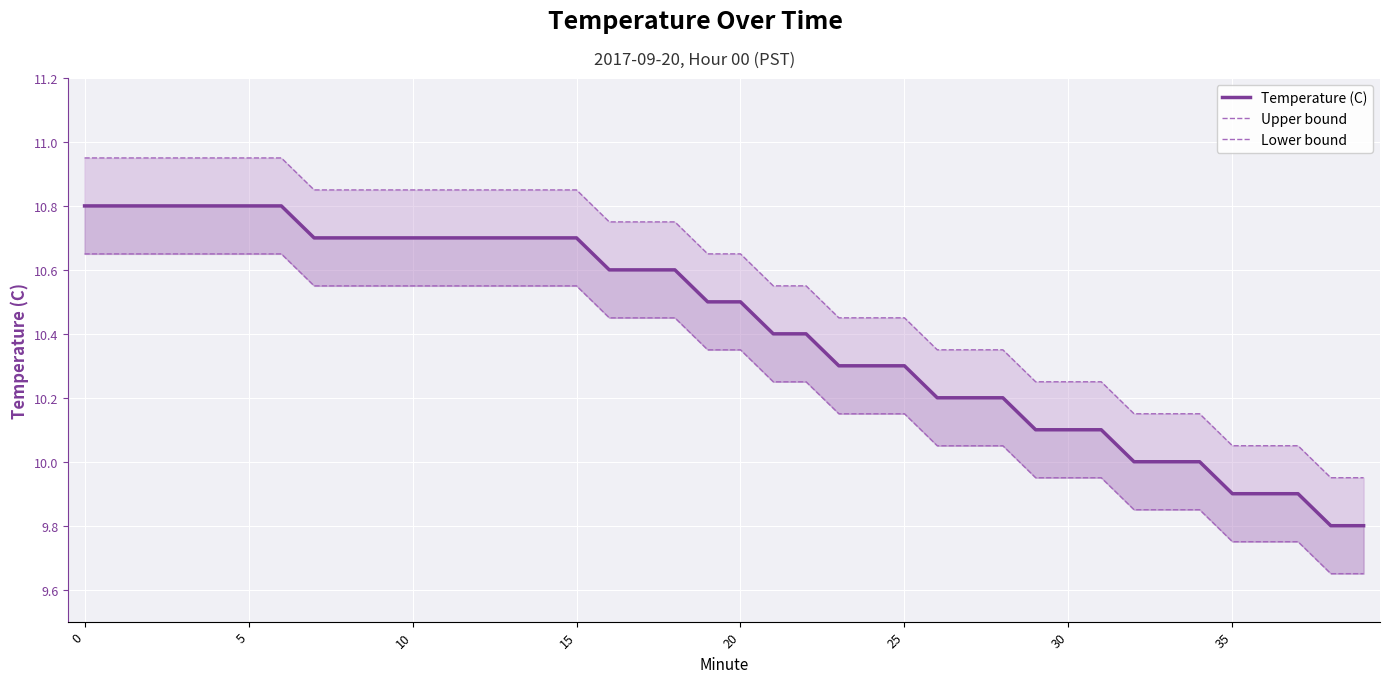

Does the chart display data point markers on the line(s)?

No